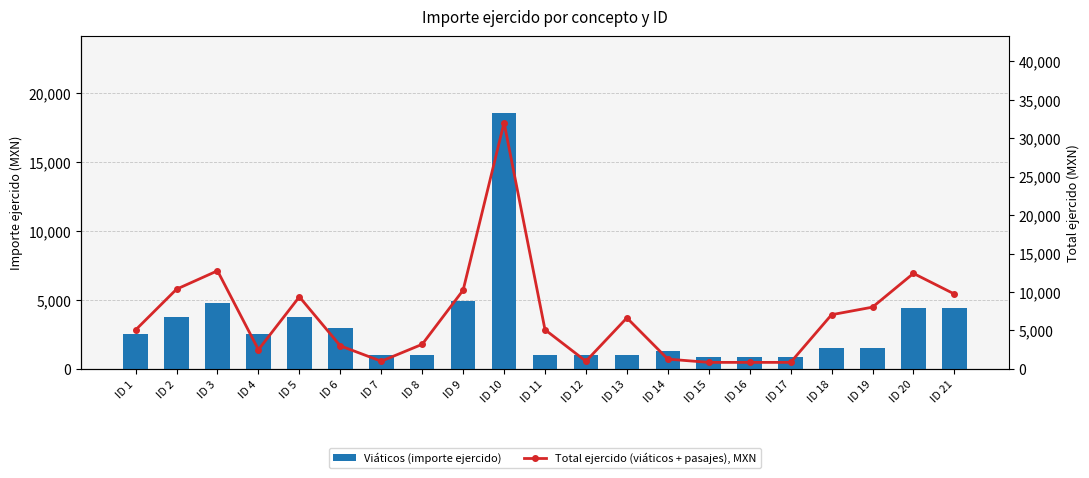

What are all the series names shown in the legend?

Viáticos (importe ejercido), Total ejercido (viáticos + pasajes), MXN